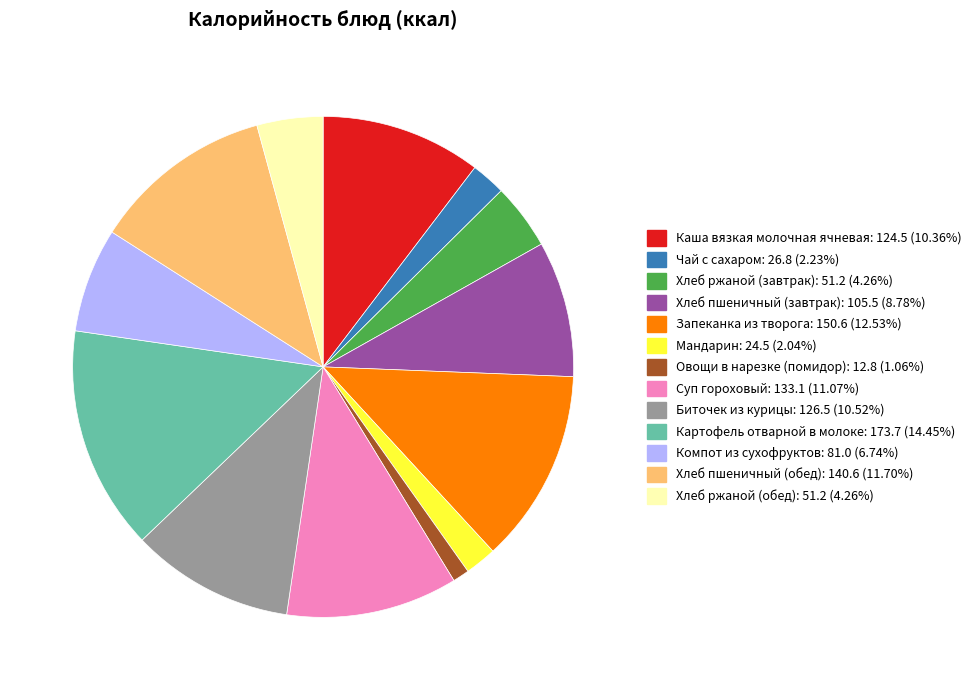

Count the number of slices in the pie.

13